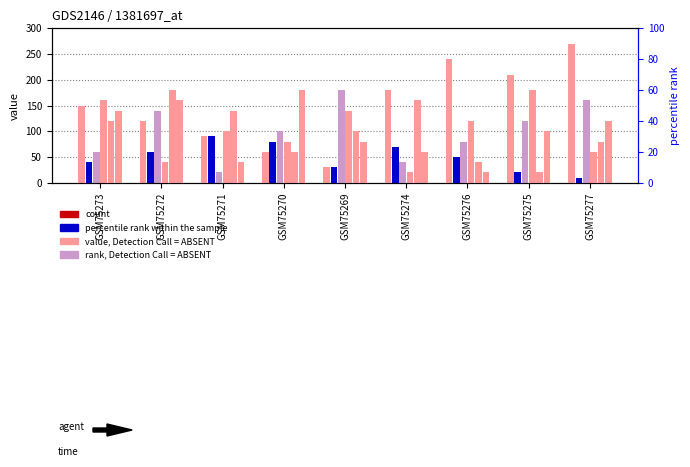

Reading right to left, what are all the values shown in this chart?

col_2: GSM75277=270	GSM75275=210	GSM75276=240	GSM75274=180	GSM75269=30	GSM75270=60	GSM75271=90	GSM75272=120	GSM75273=150
col_7: GSM75277=10	GSM75275=20	GSM75276=50	GSM75274=70	GSM75269=30	GSM75270=80	GSM75271=90	GSM75272=60	GSM75273=40
col_9: GSM75277=160	GSM75275=120	GSM75276=80	GSM75274=40	GSM75269=180	GSM75270=100	GSM75271=20	GSM75272=140	GSM75273=60
col_4: GSM75277=60	GSM75275=180	GSM75276=120	GSM75274=20	GSM75269=140	GSM75270=80	GSM75271=100	GSM75272=40	GSM75273=160
col_6: GSM75277=80	GSM75275=20	GSM75276=40	GSM75274=160	GSM75269=100	GSM75270=60	GSM75271=140	GSM75272=180	GSM75273=120
col_3: GSM75277=120	GSM75275=100	GSM75276=20	GSM75274=60	GSM75269=80	GSM75270=180	GSM75271=40	GSM75272=160	GSM75273=140